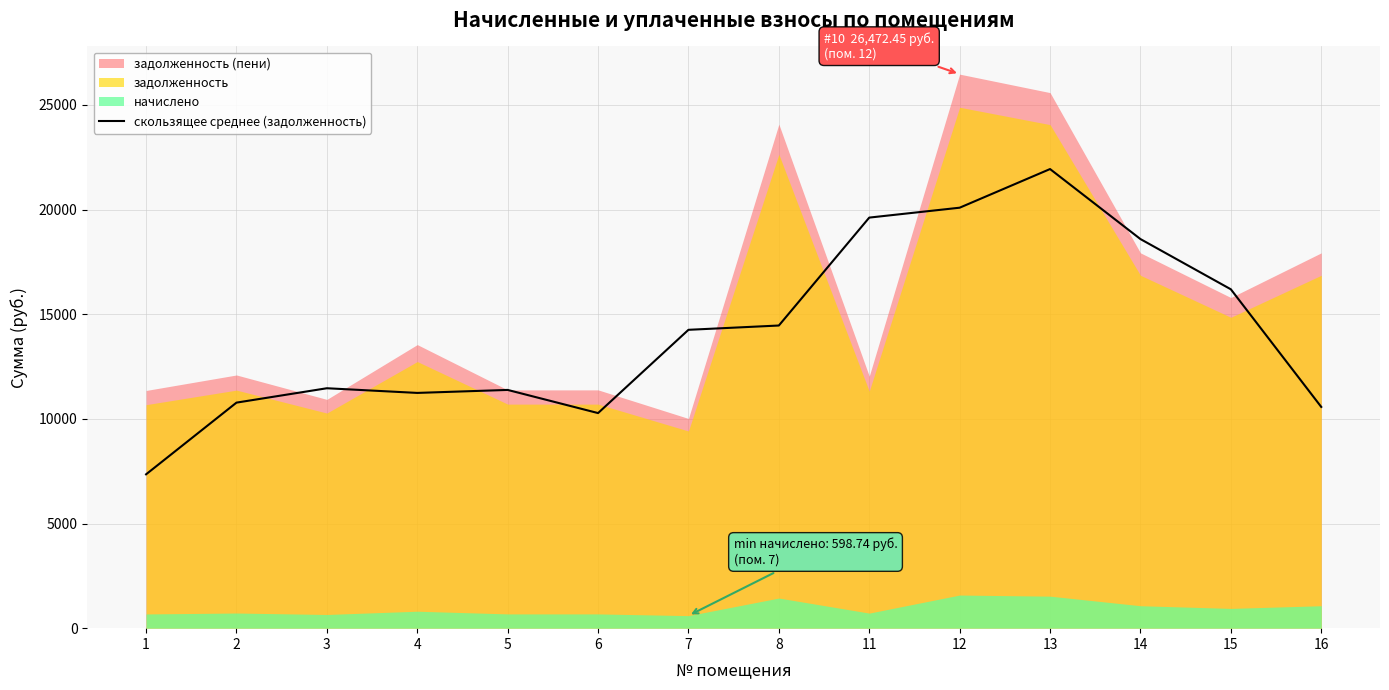

Where is the data nearest to the value 14644?

8